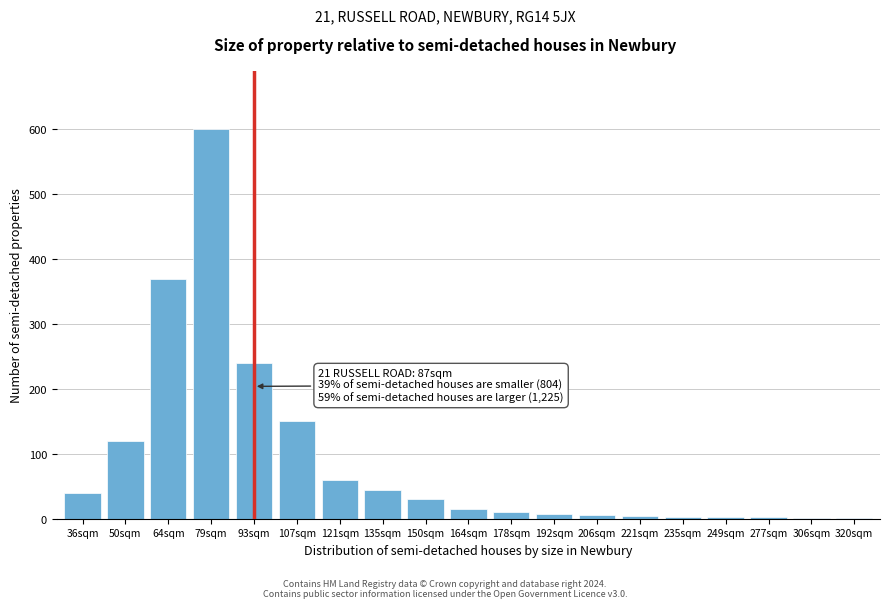

The value at 93sqm is 240. True or false?

True